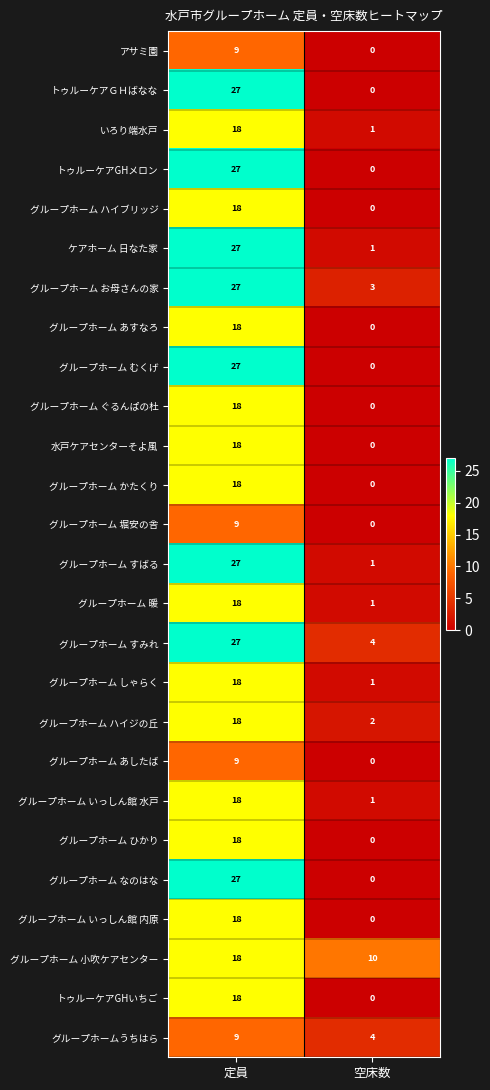

What is the difference between the アサミ園 values at 空床数 and 定員?

9